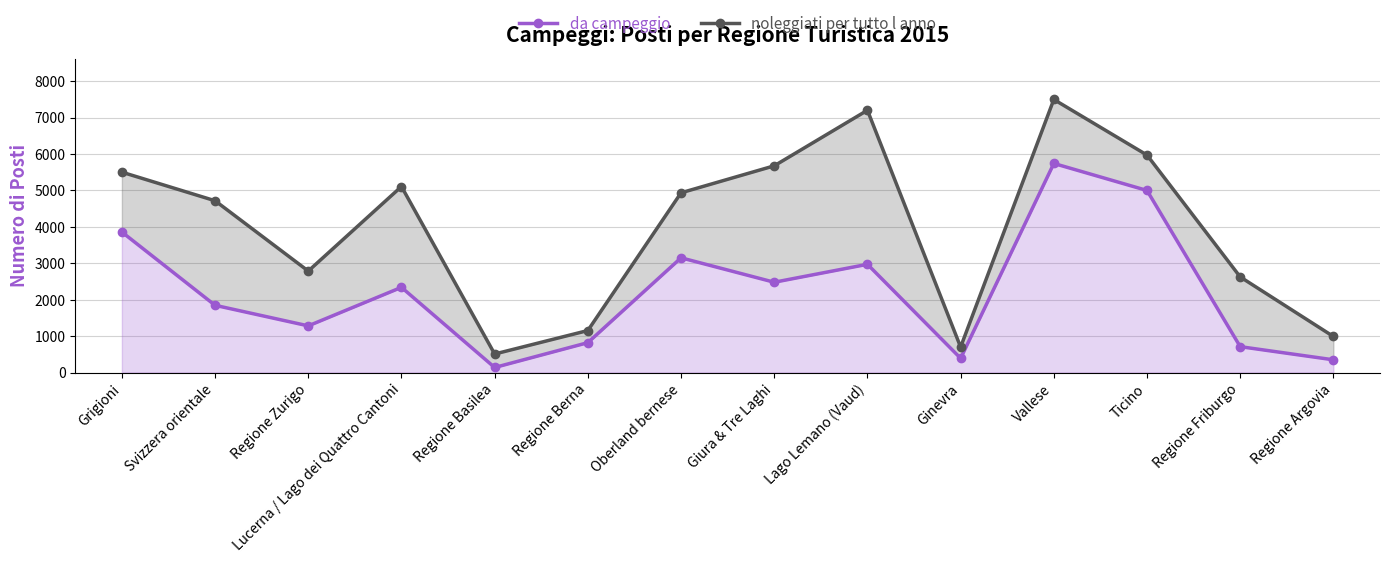

True or false: da campeggio and noleggiati per tutto l anno intersect in this chart.

False